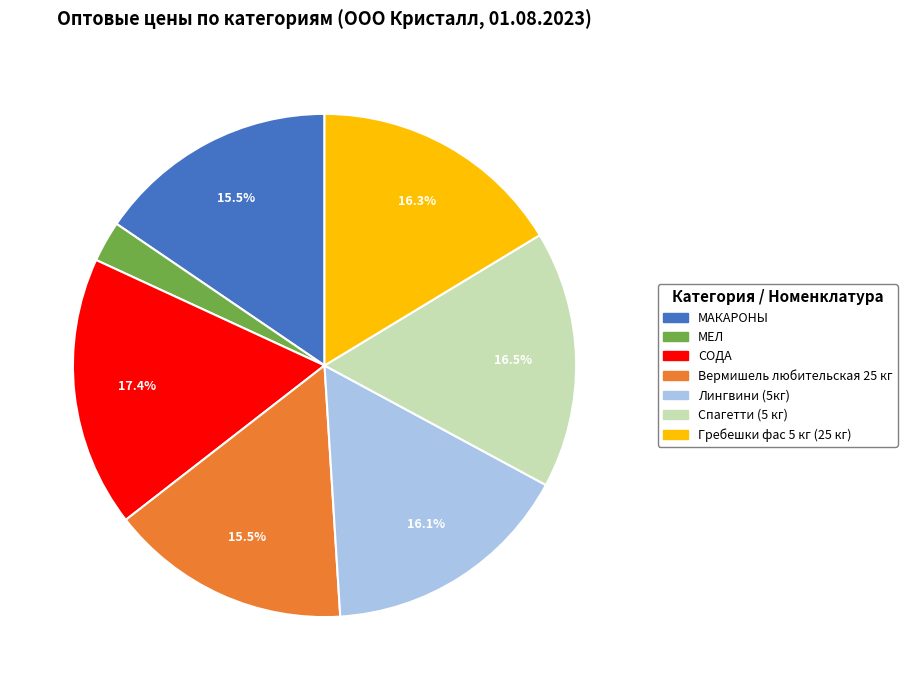

Do Лингвини (5кг) and МЕЛ together represent more than half of the pie?

No